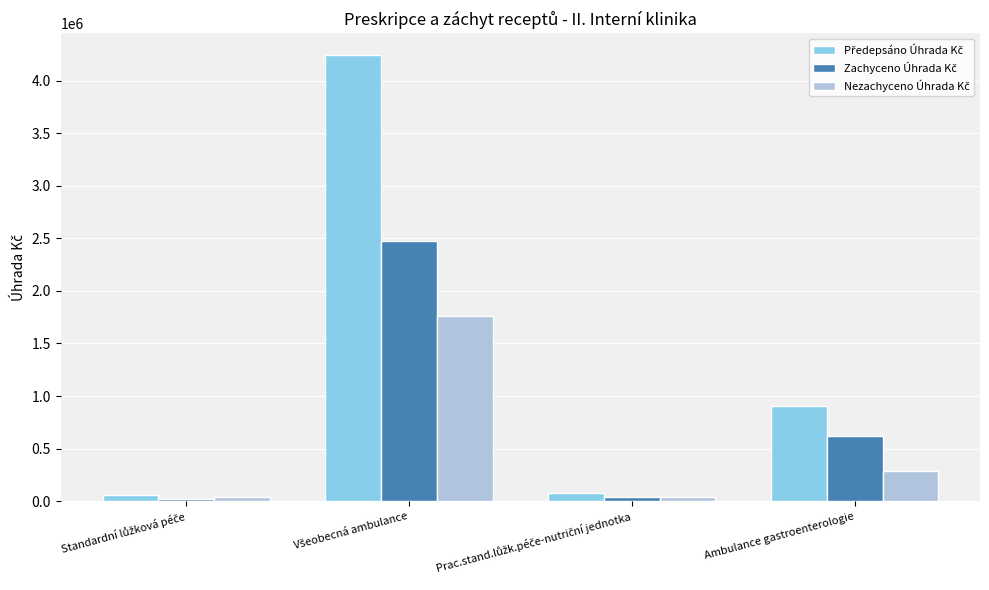

Are the bars horizontal?

No